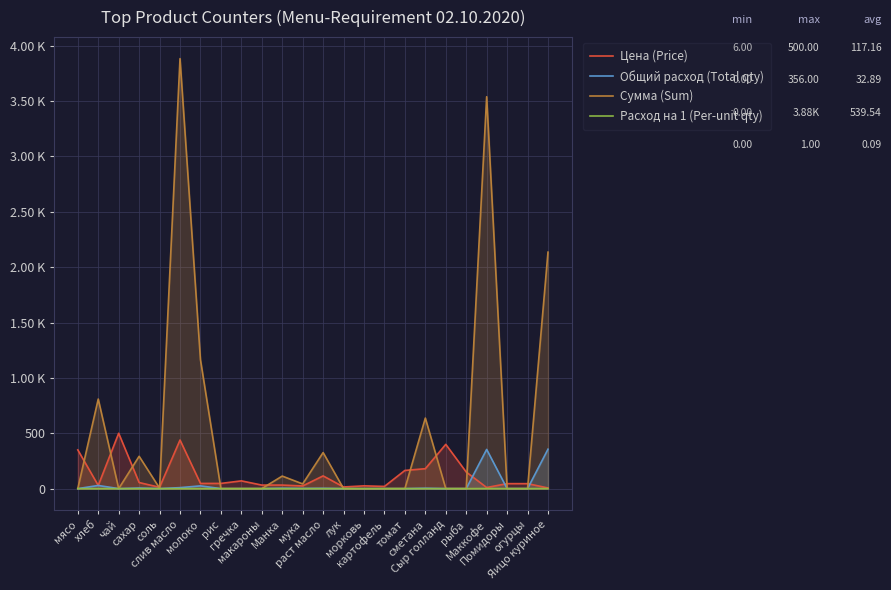

How many interior local valleys does the Цена (Price) series have?

6